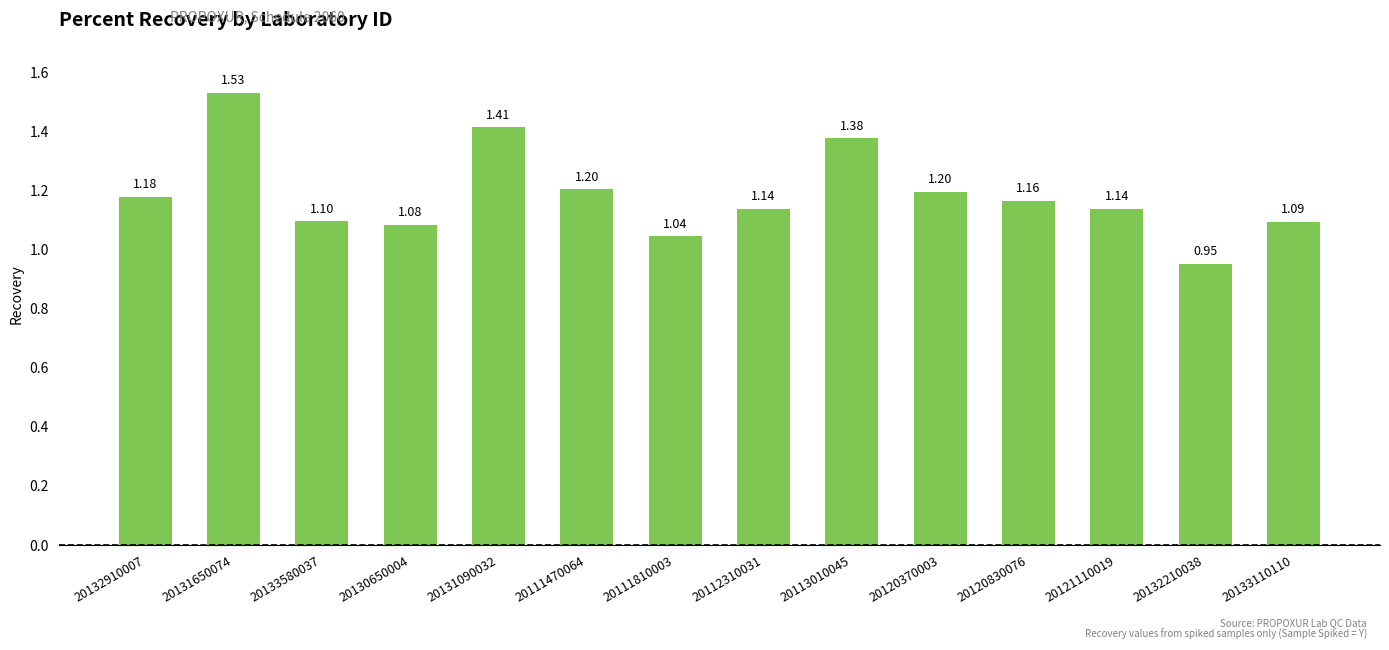

Which category has the lowest value across all series?

20132210038